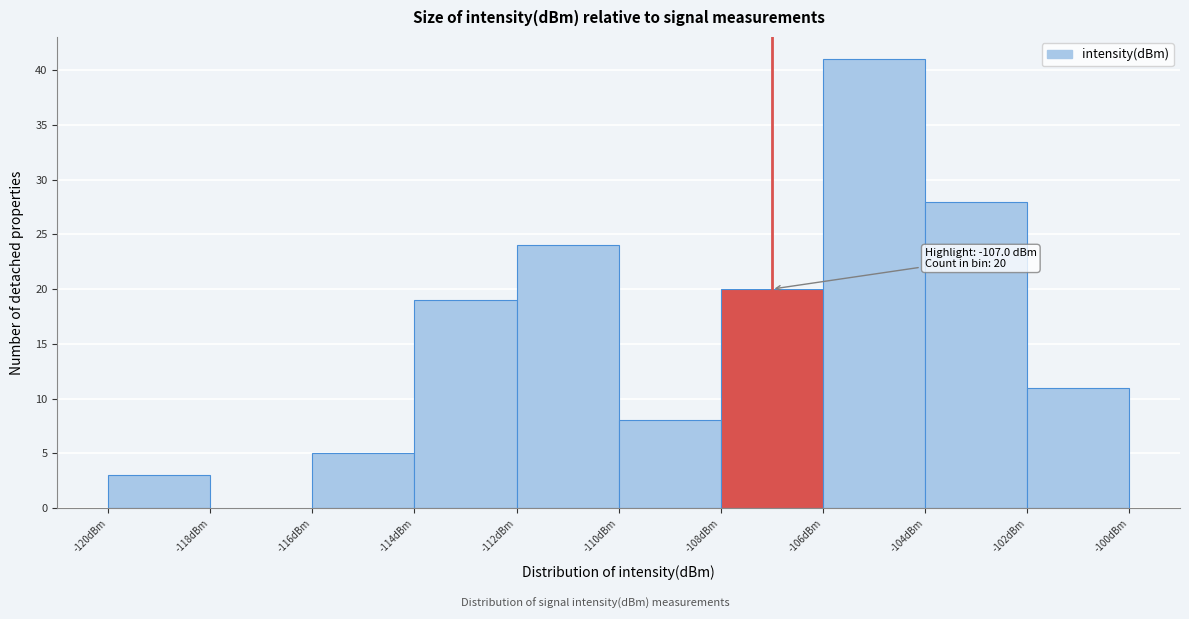

Over which range of the x-axis is the bar tallest?

-106 to -104